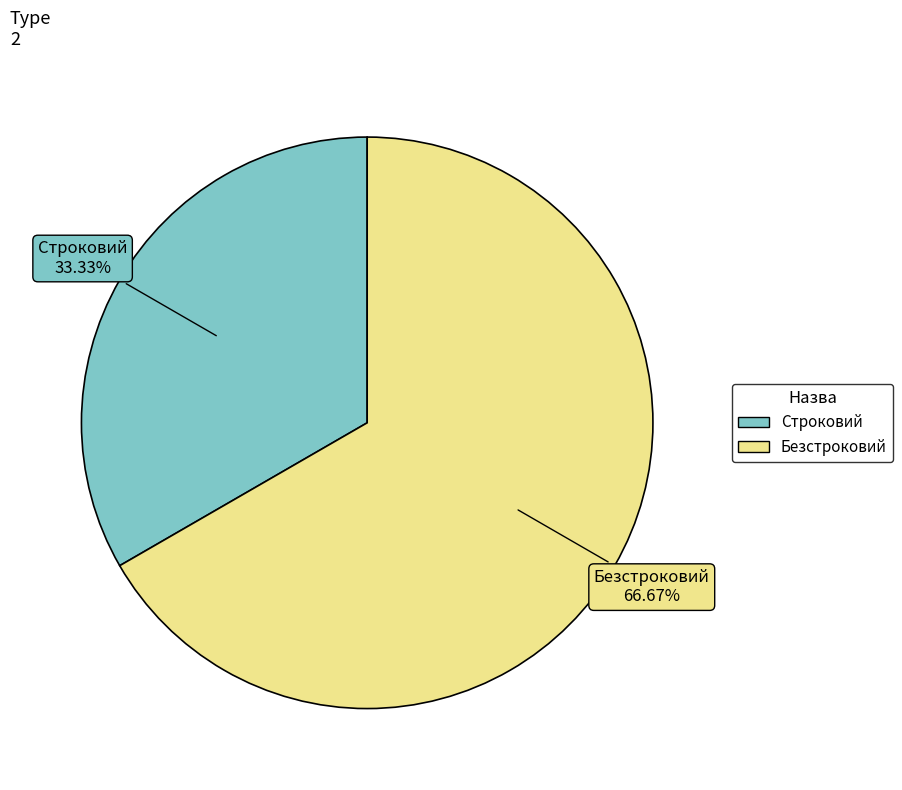

Which category accounts for the majority?

Безстроковий